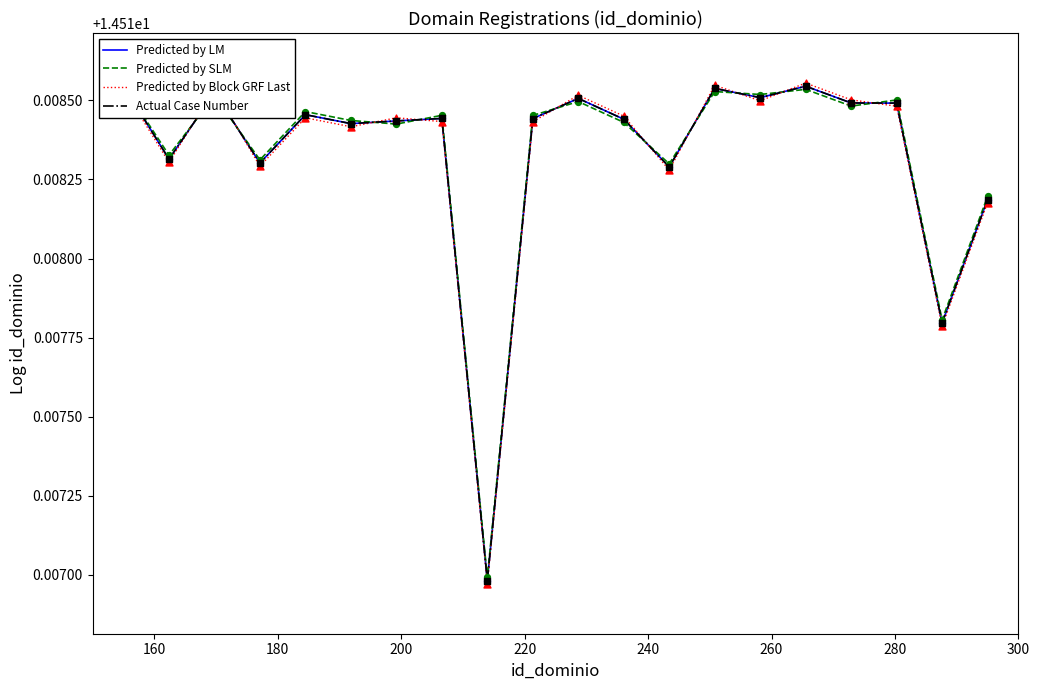

At how many categories does at least one series exceed 14?

20